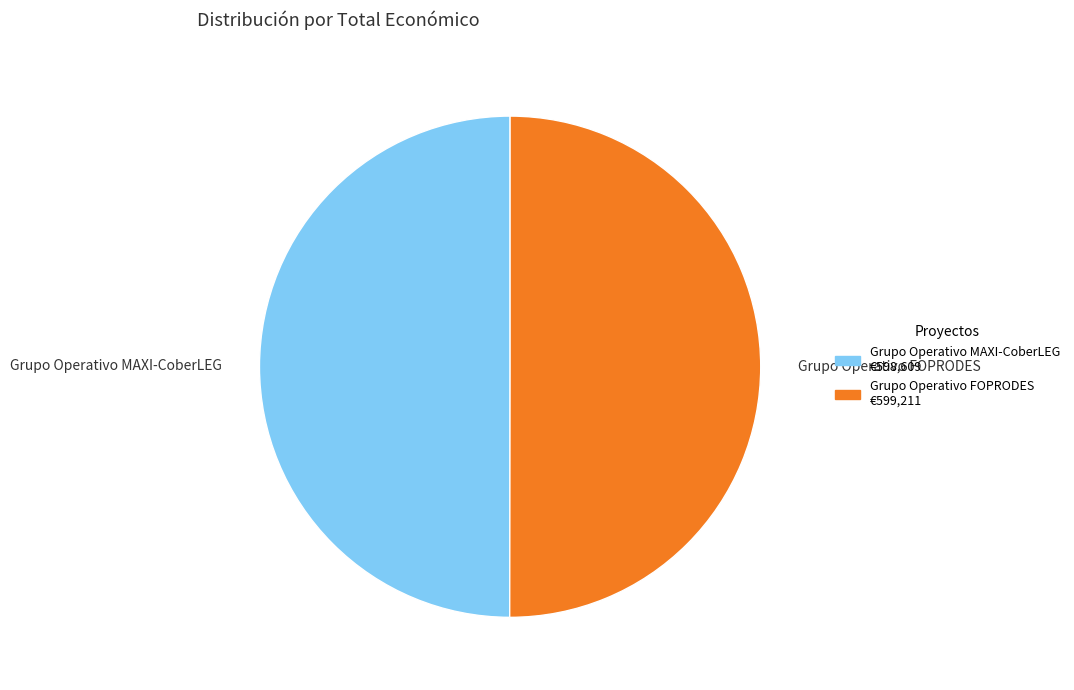

How many slices are in this pie chart?

2